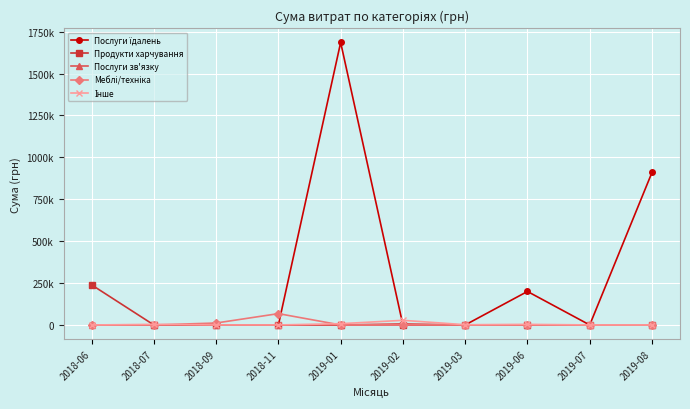

Does the chart have visible grid lines?

Yes